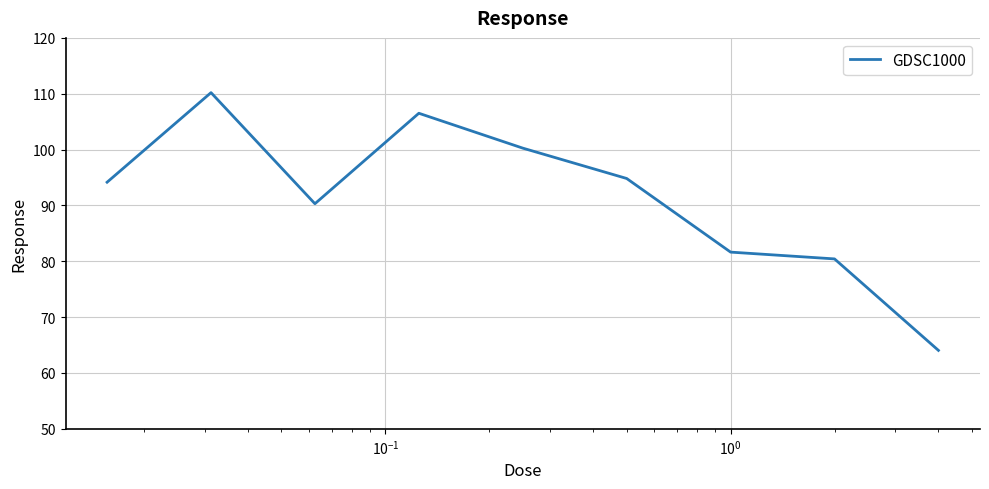

Count the number of categories in the chart.

9